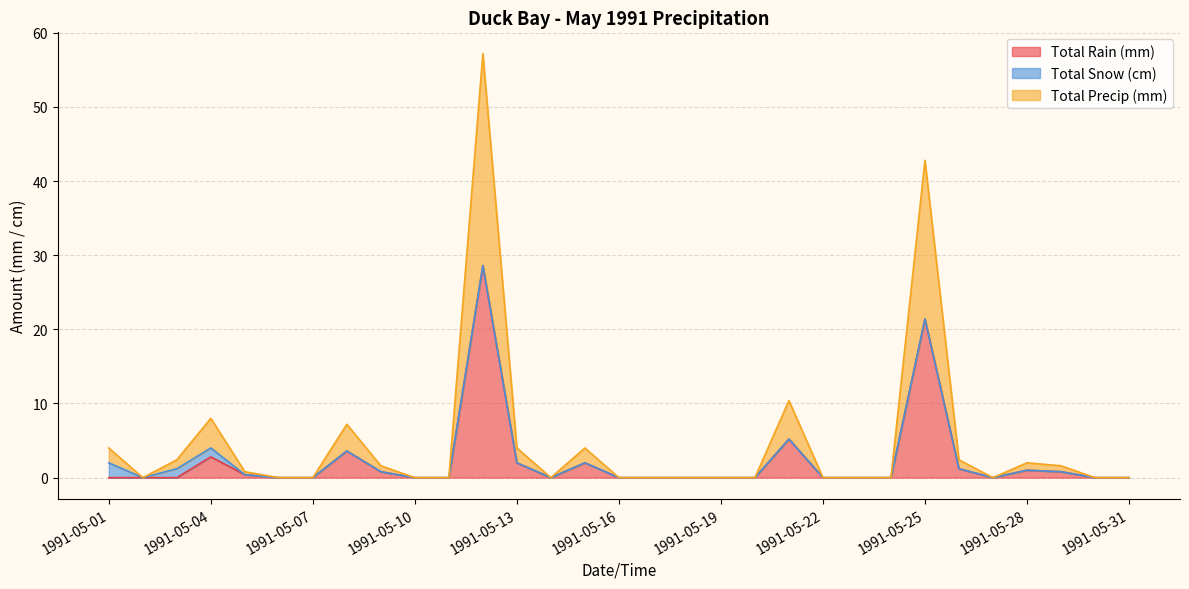

What is the highest value of the Total Rain (mm) series?

28.6